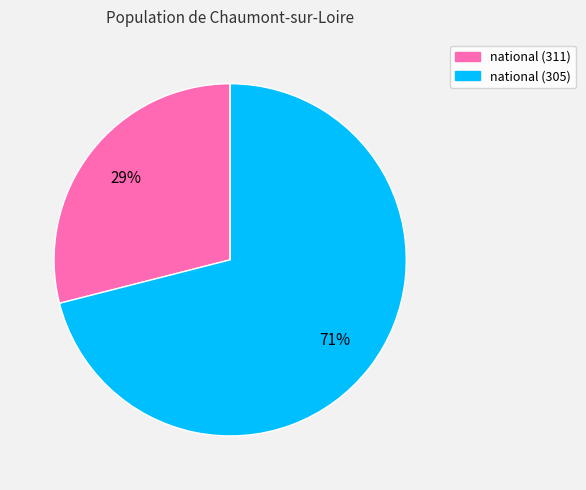

Count the number of slices in the pie.

2